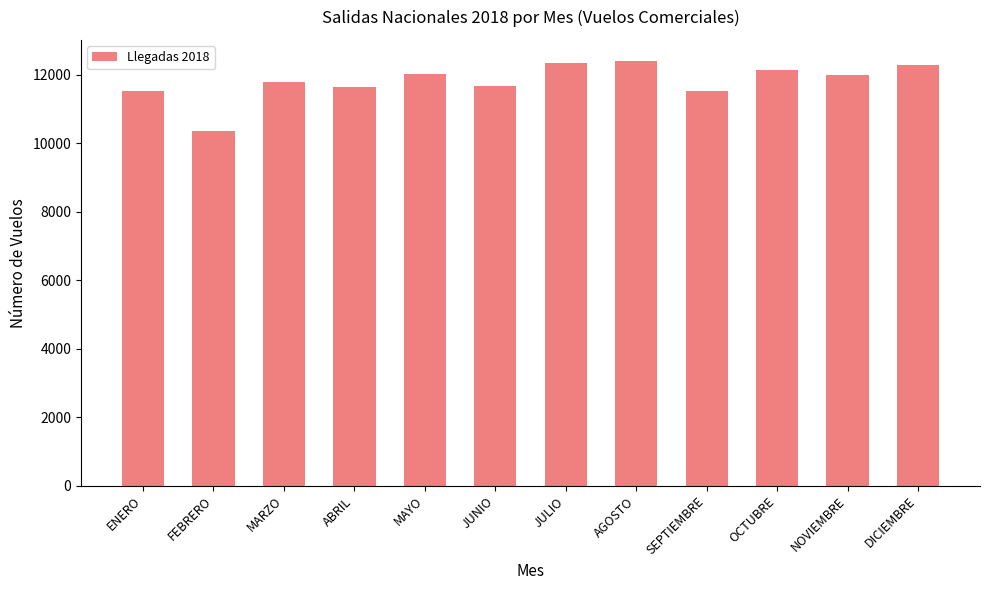

Is it true that the value at ENERO is 15147?

False